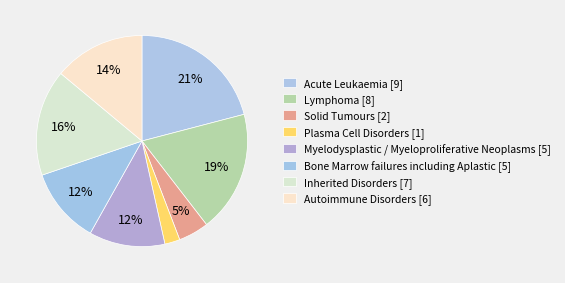

What is the change in value from Lymphoma to Myelodysplastic / Myeloproliferative Neoplasms?

-3